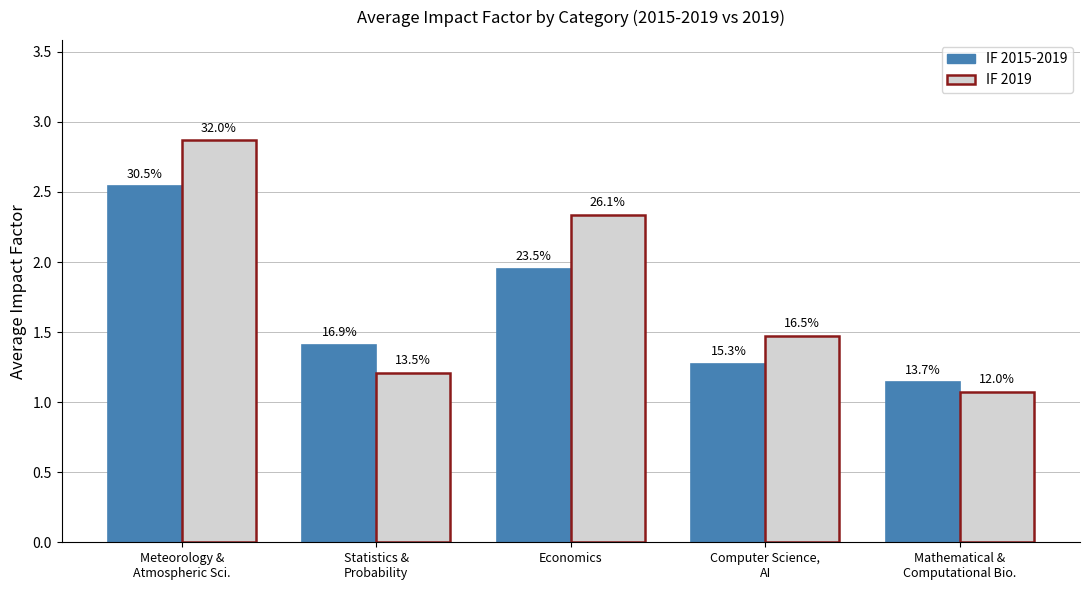

List the series in order of their peak value, highest first.

IF 2019, IF 2015-2019